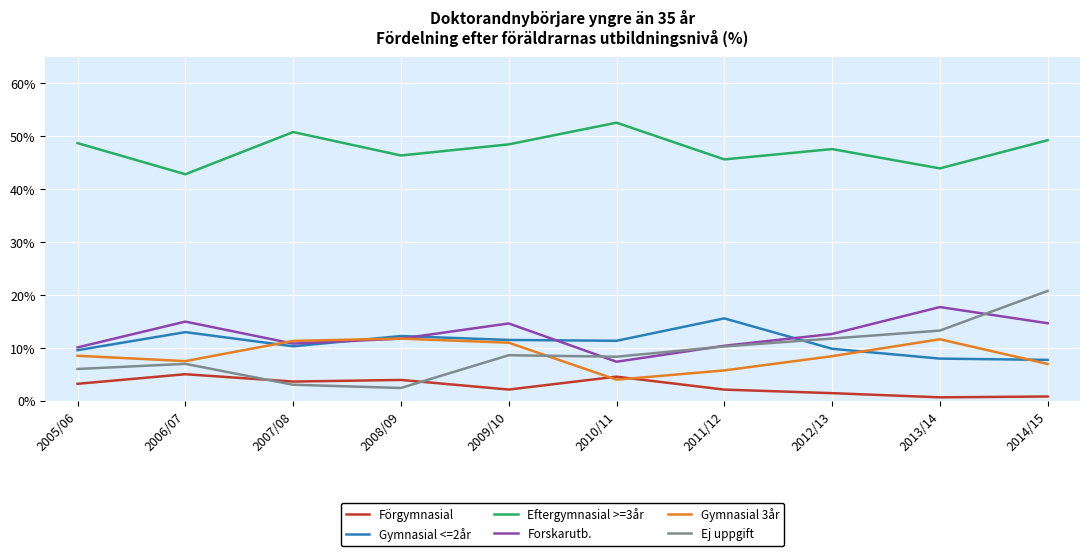

What is the difference between the highest and lowest values at 2013/14?

43.3